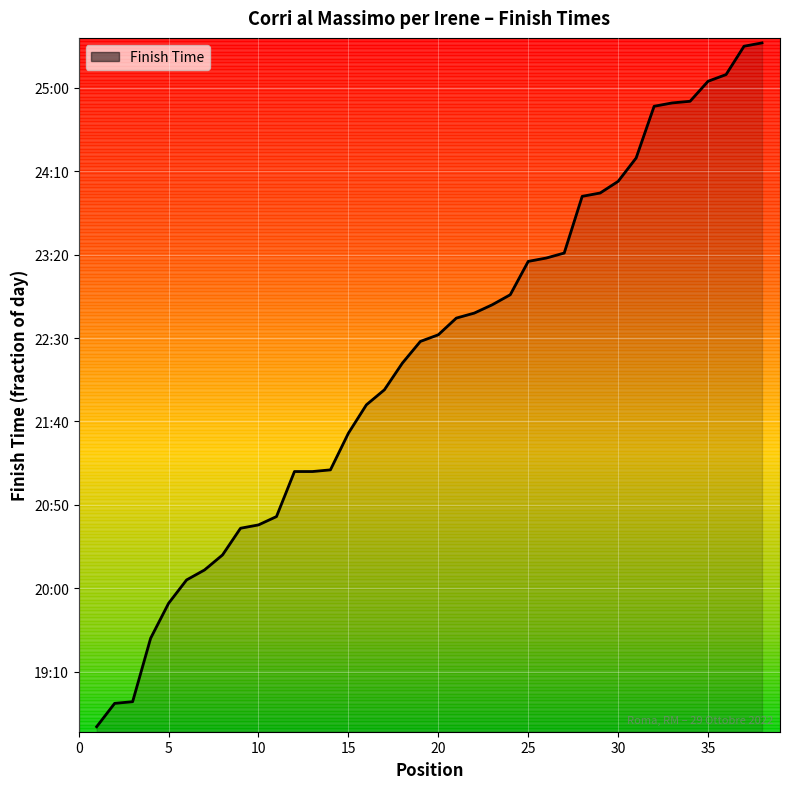

Does the chart have visible grid lines?

Yes